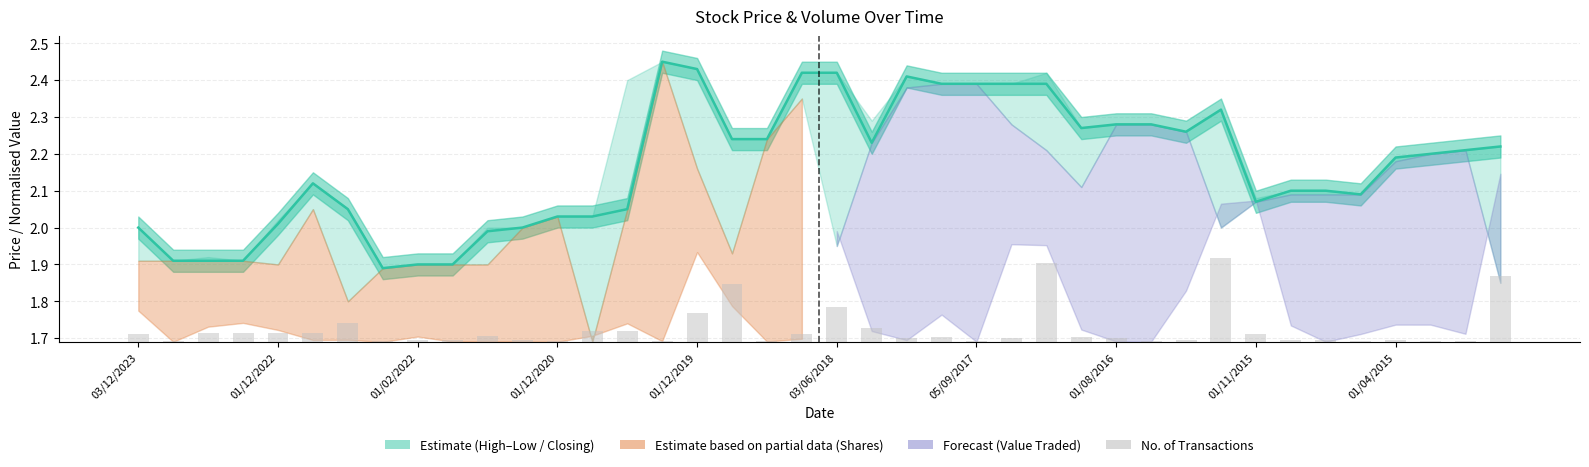

At 05/09/2017, list the series in order from smallest to largest.

No. of Trans (bars), Closing